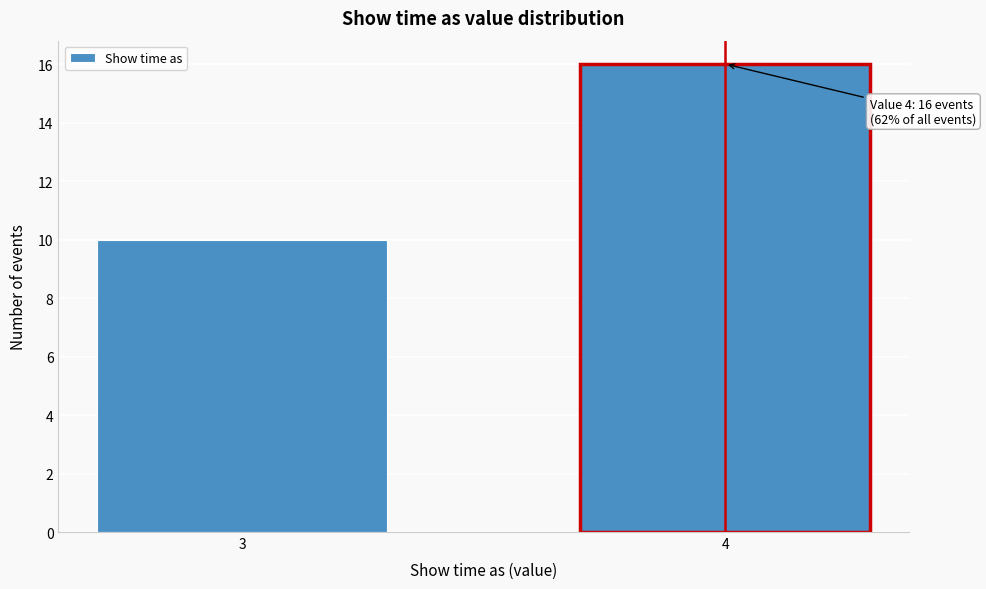

Reading right to left, what are all the values shown in this chart?

16	10